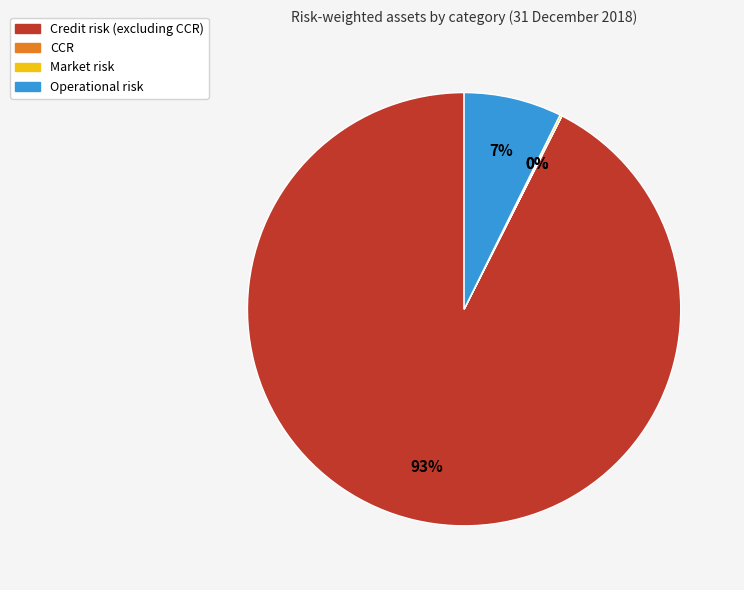

Is Operational risk the majority of the pie?

No